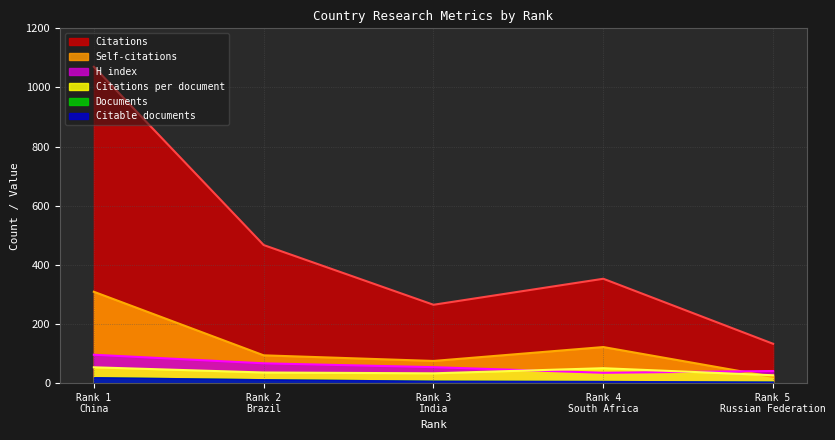

How many data points in Self-citations are less than 94?

2